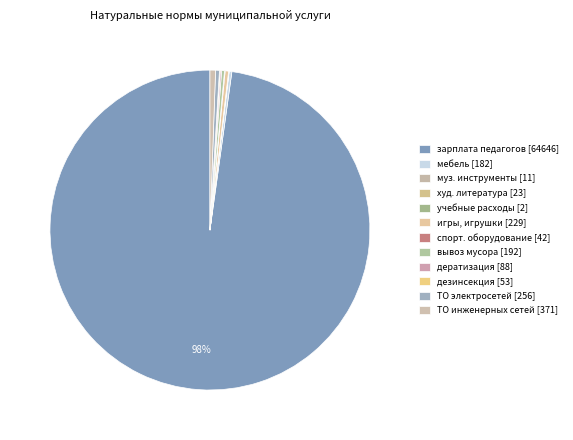

Is there any slice that represents more than half of the pie?

Yes